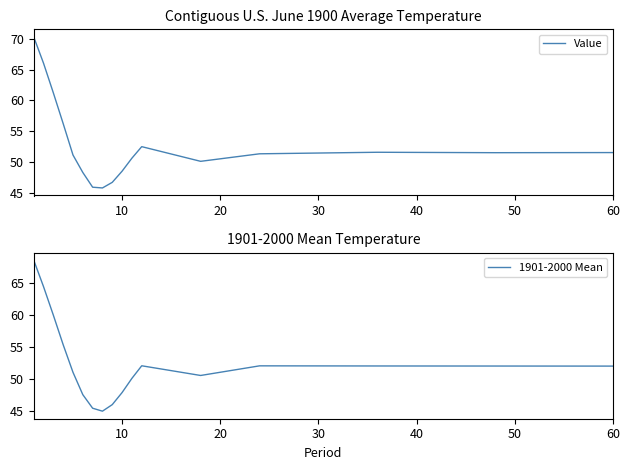

Count the number of categories in the chart.

17